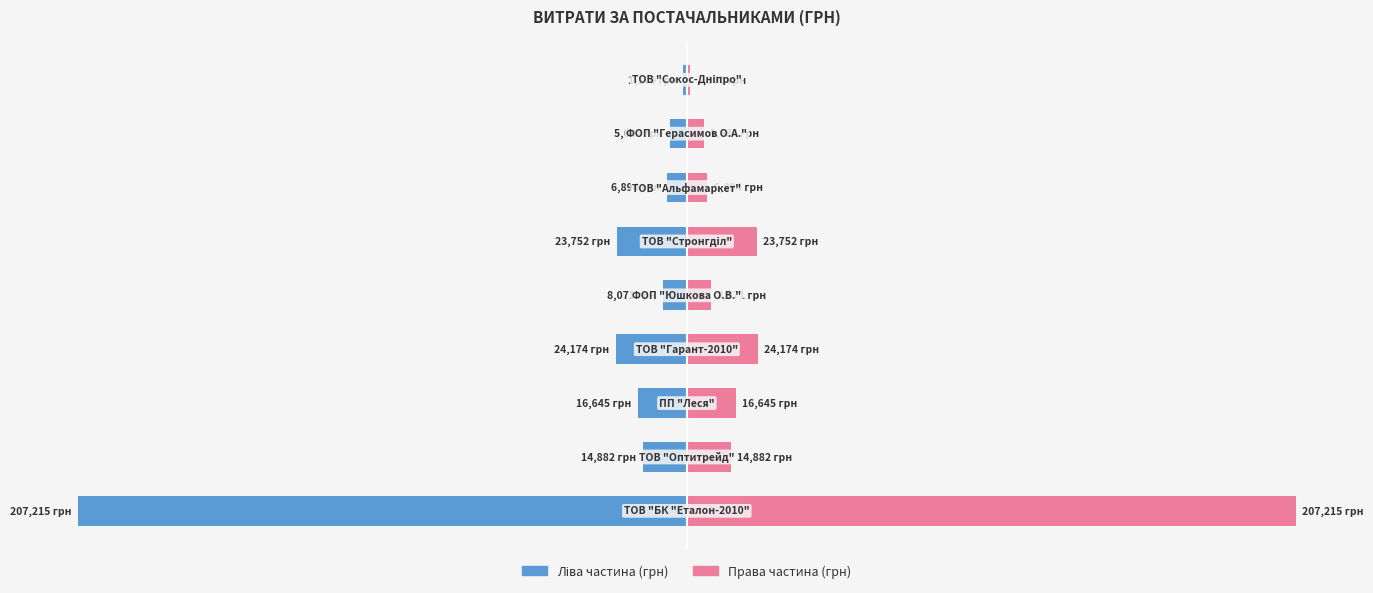

What is the difference between the second highest and minimum values in the Права частина series?

23003.8